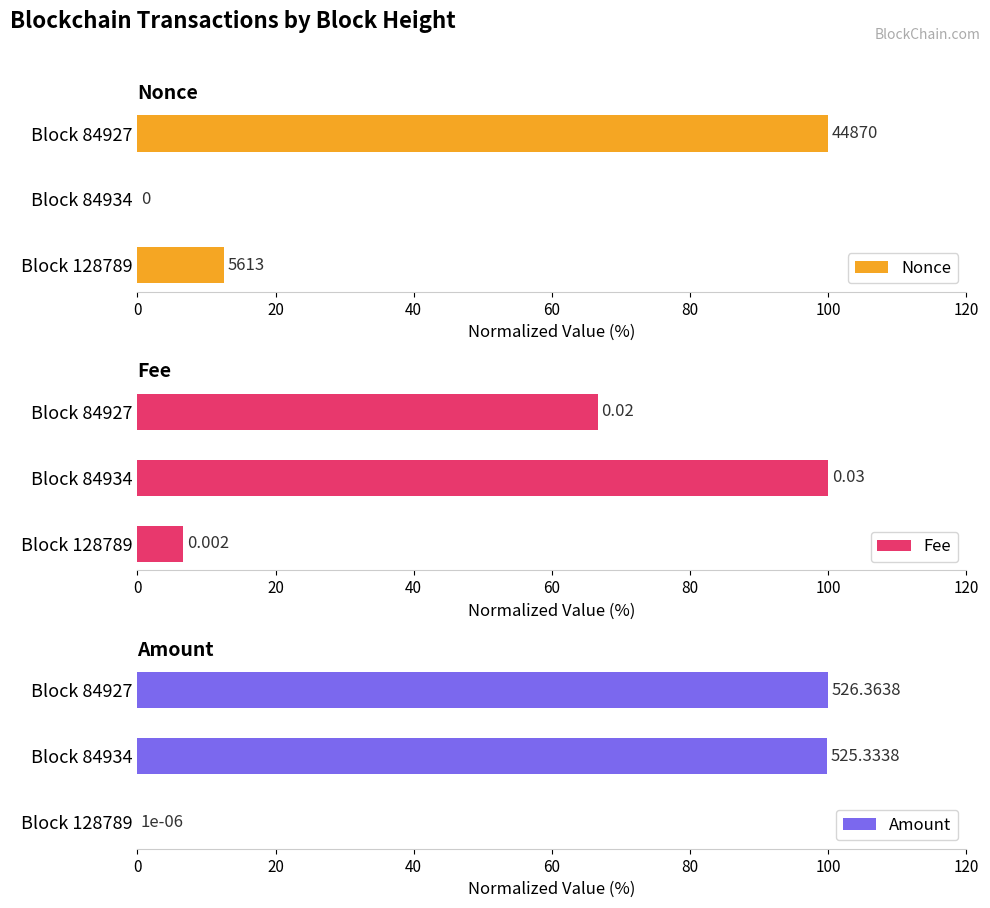

True or false: Nonce has a value of 44.0 at Block 84934.

False